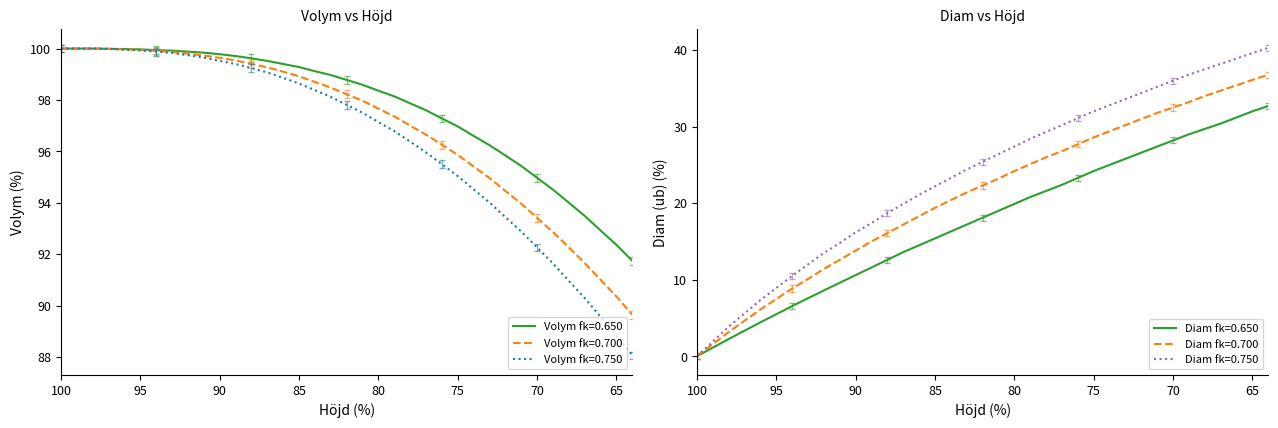

What is the difference between the maximum and minimum values in the Diam fk=0.750 series?

40.3